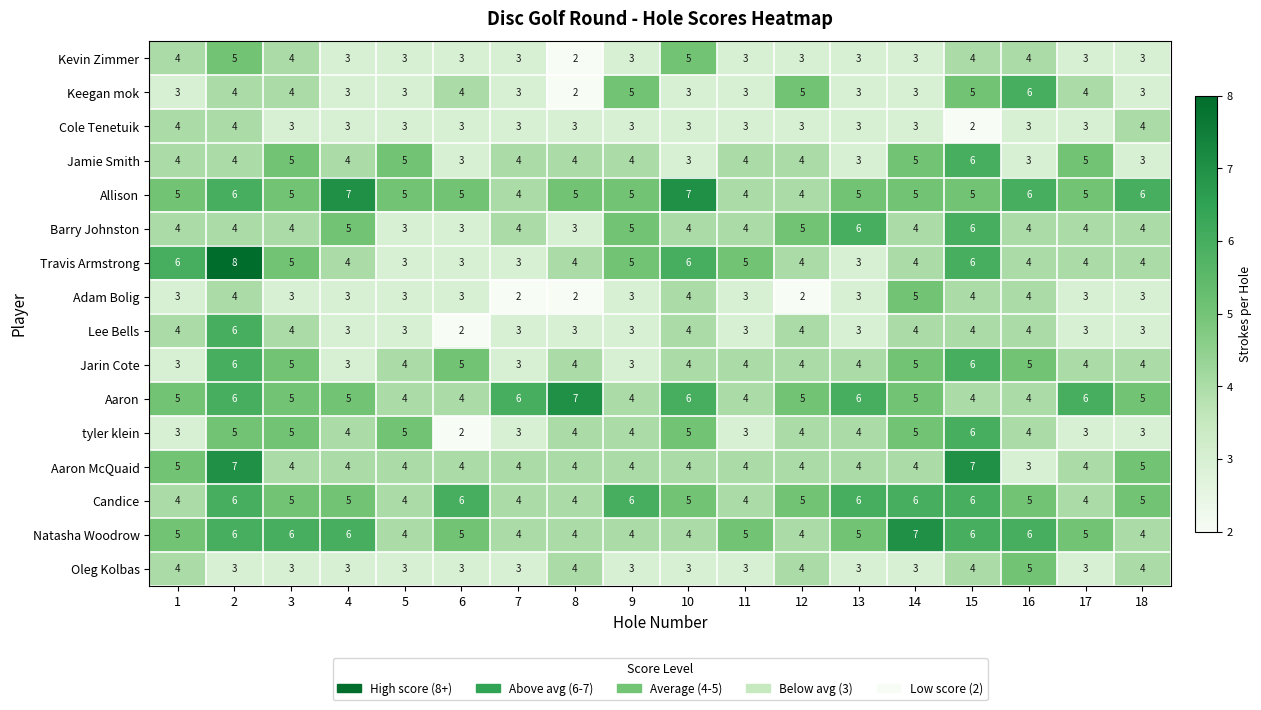

What is the maximum value shown in the chart?

8